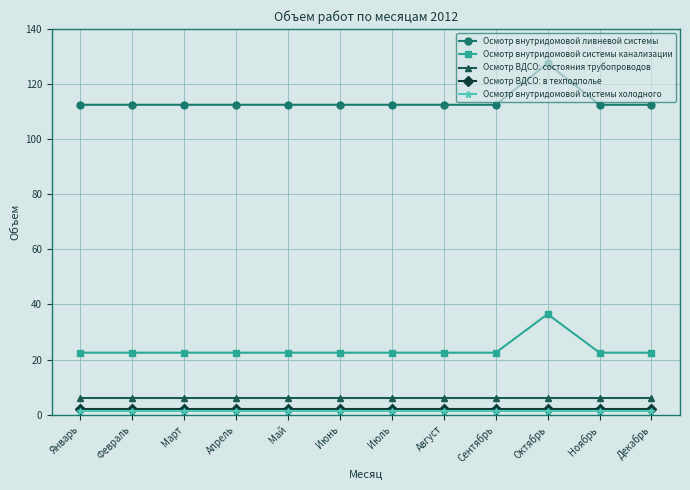

True or false: Осмотр внутридомовой системы канализации and Осмотр внутридомовой ливневой системы intersect in this chart.

False